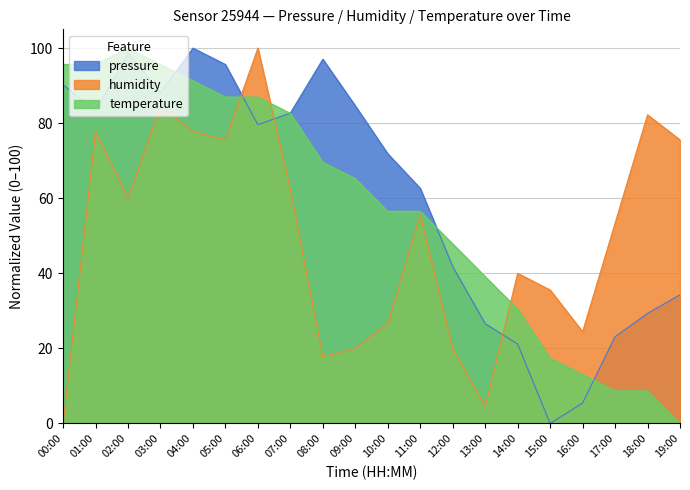

True or false: humidity has a value of 89.6 at 17:00.

False